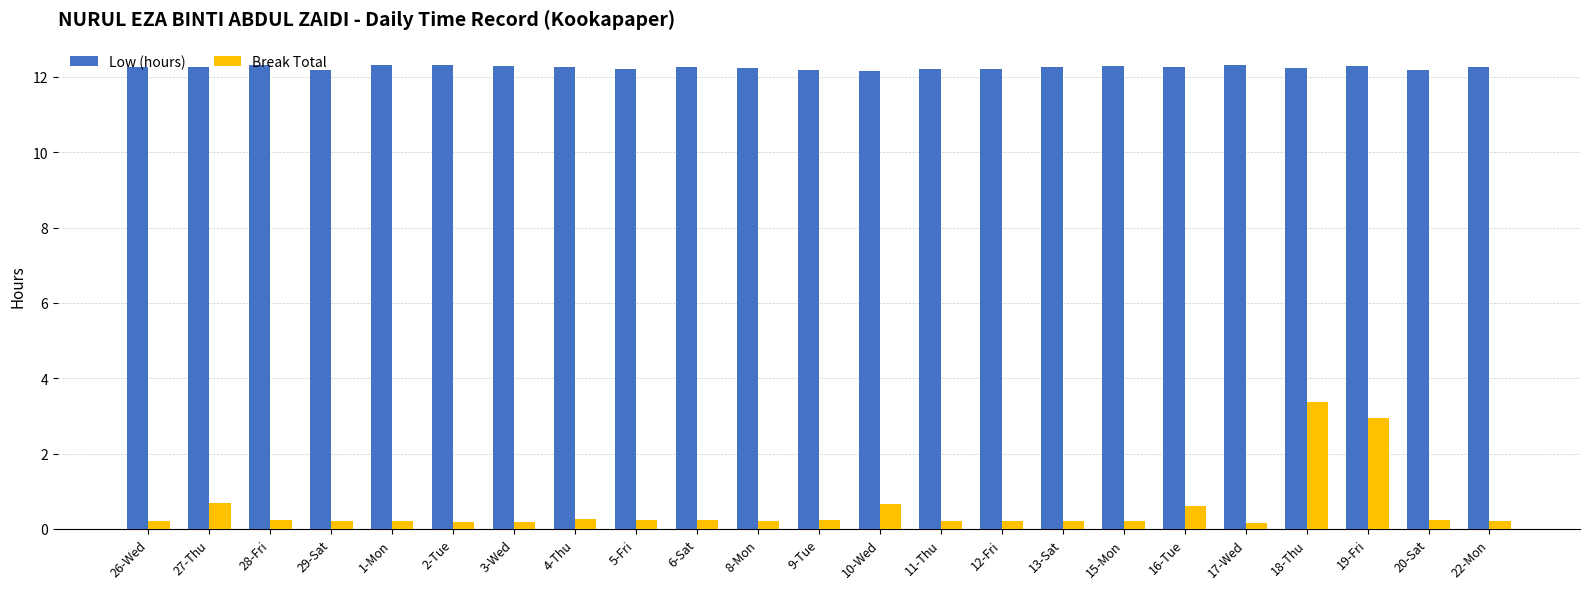

How many bars are there in each group?

2